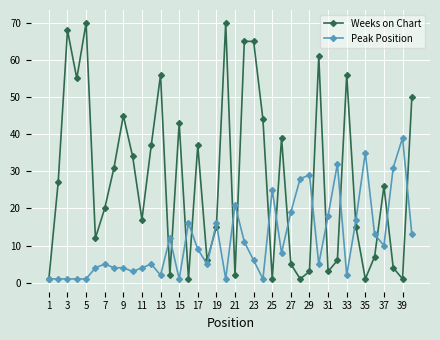

True or false: Weeks on Chart has more than 1 interior local peaks.

True